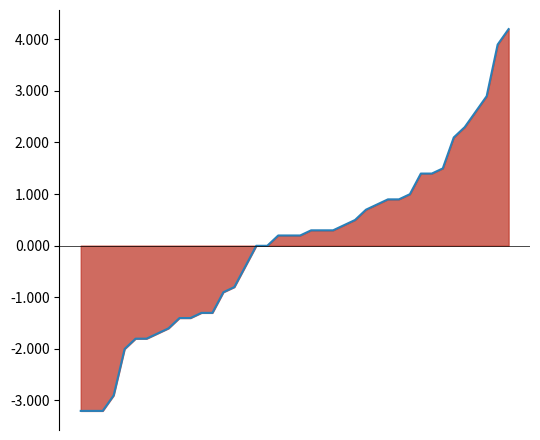

How many lines are shown in the chart?

1